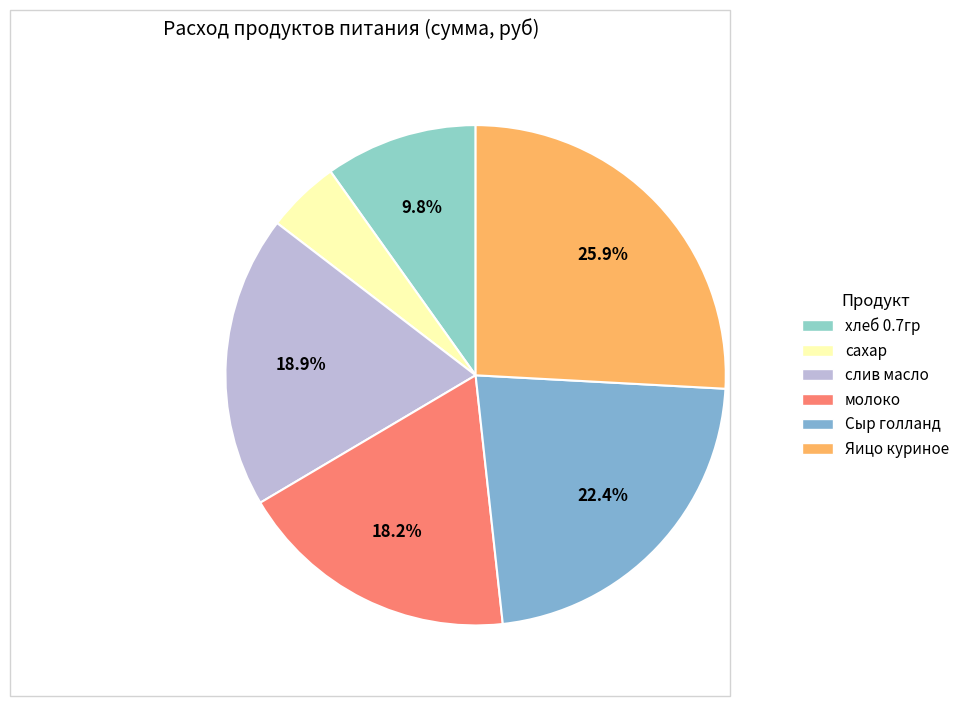

Rank the categories by value from lowest to highest.

сахар, хлеб 0.7гр, молоко, слив масло, Сыр голланд, Яицо куриное